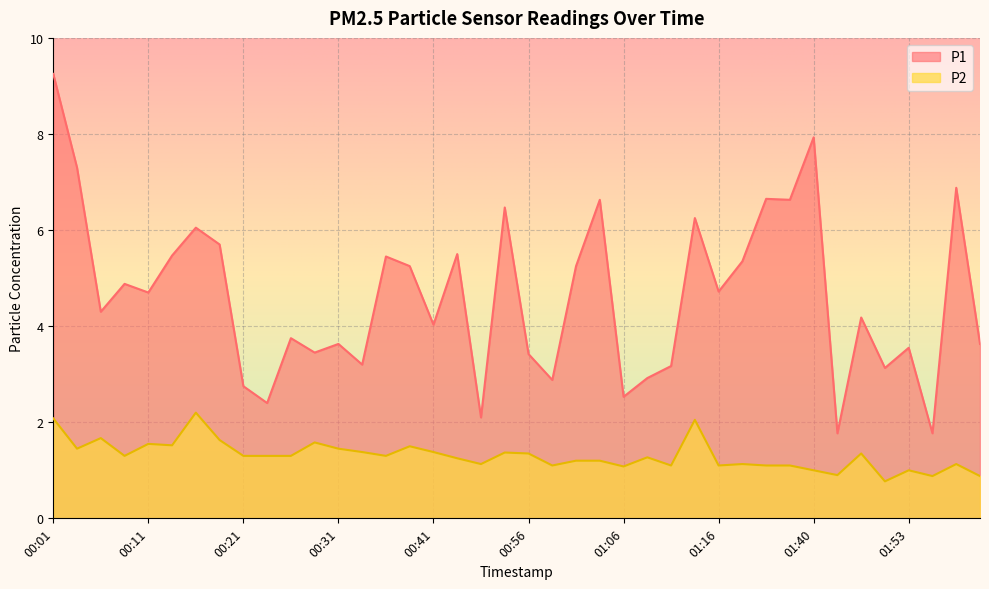

What are all the series names shown in the legend?

P1, P2